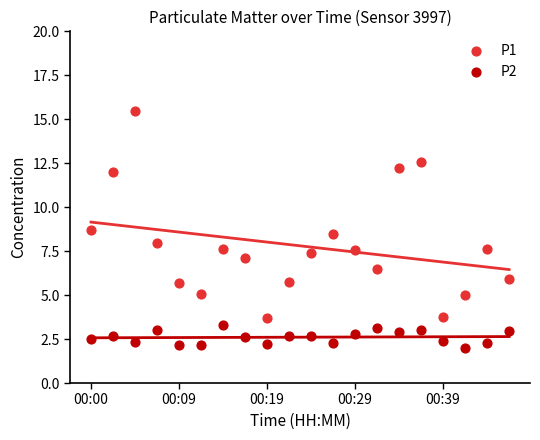

Across all data points, what is the range of Y values (max minus min)?

13.5